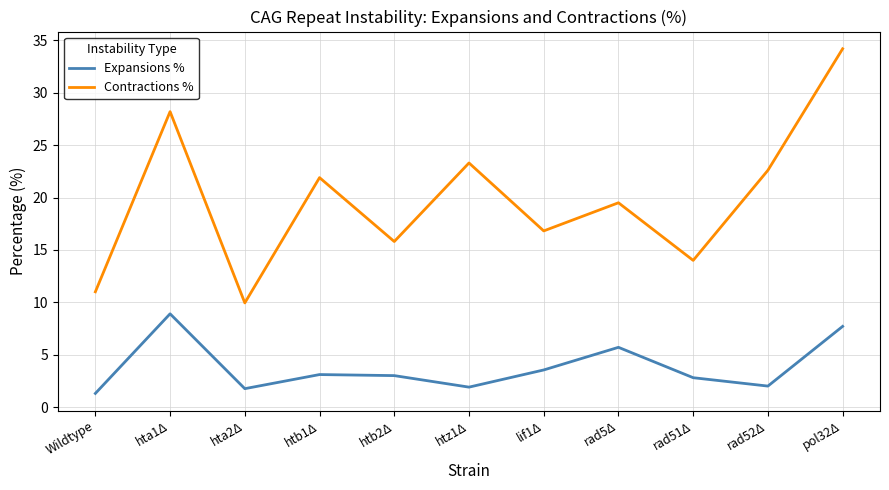

What is the difference between the highest and lowest values at hta1Δ?

19.3